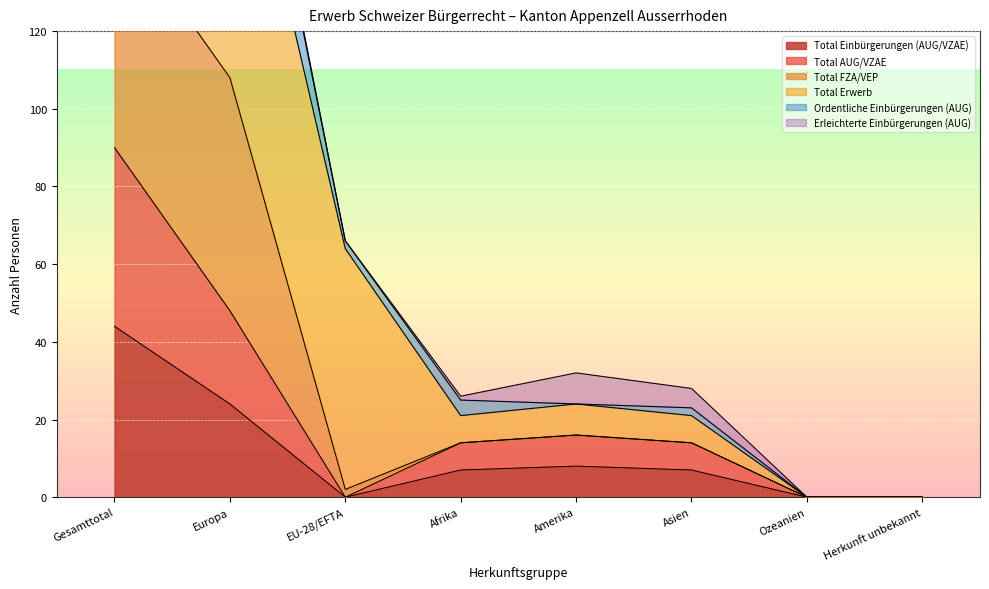

The Total AUG/VZAE series shows 44 at Gesamttotal. True or false?

False